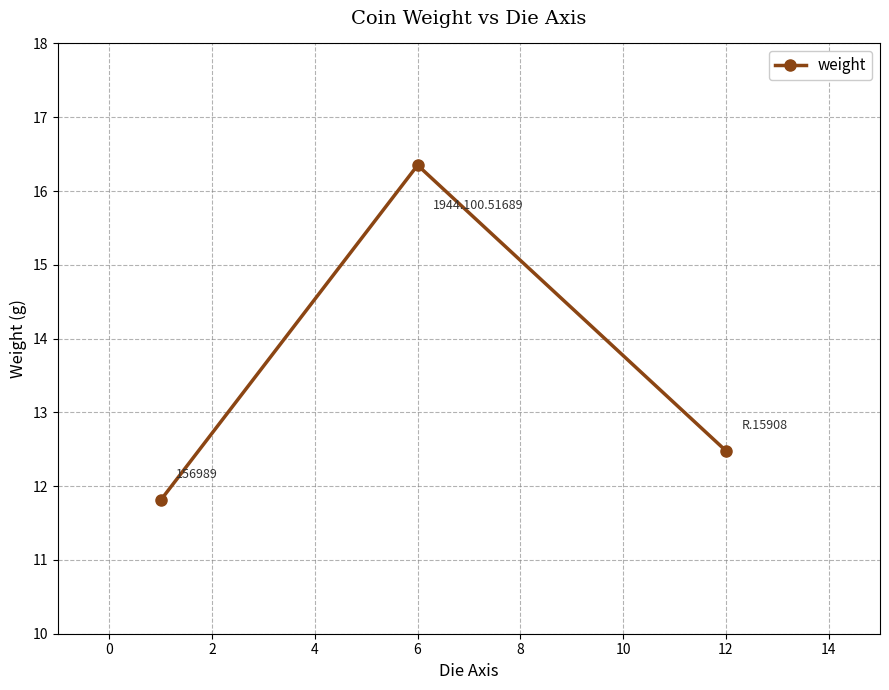

What is the smallest value displayed?

11.8